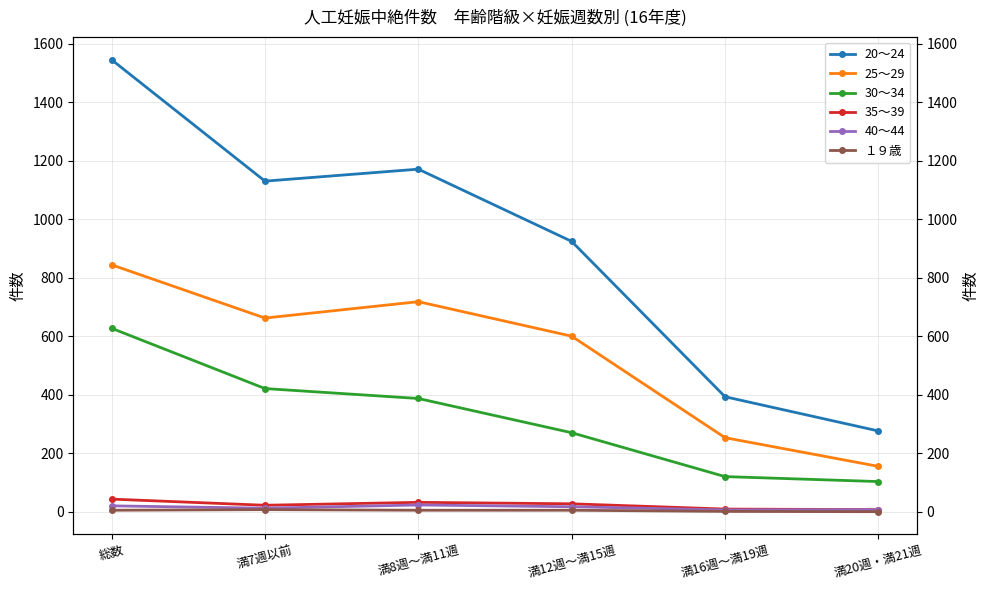

The 25～29 series shows 1255 at 満8週～満11週. True or false?

False